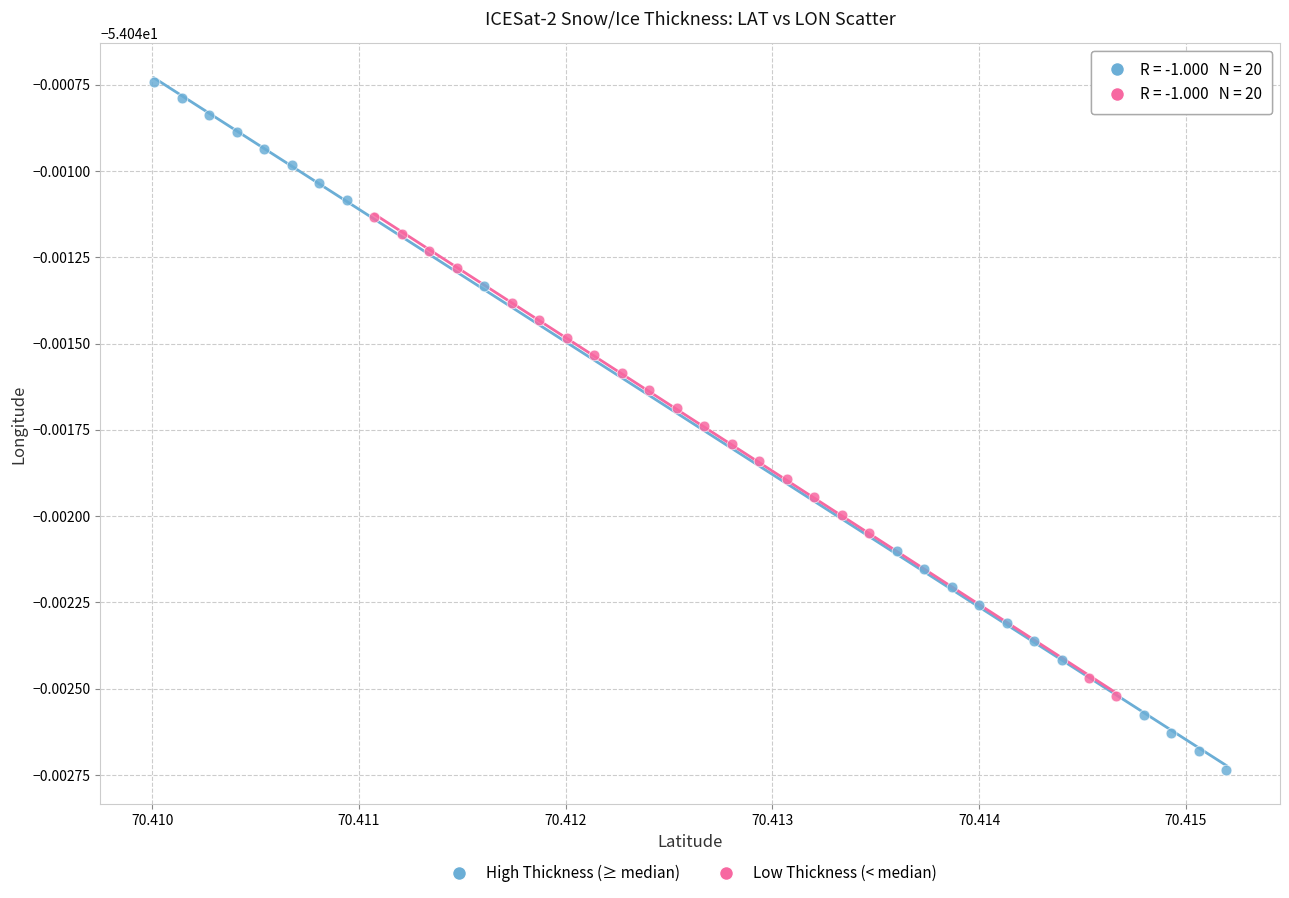

What are all the series names shown in the legend?

High Thickness (≥ median), Low Thickness (< median)